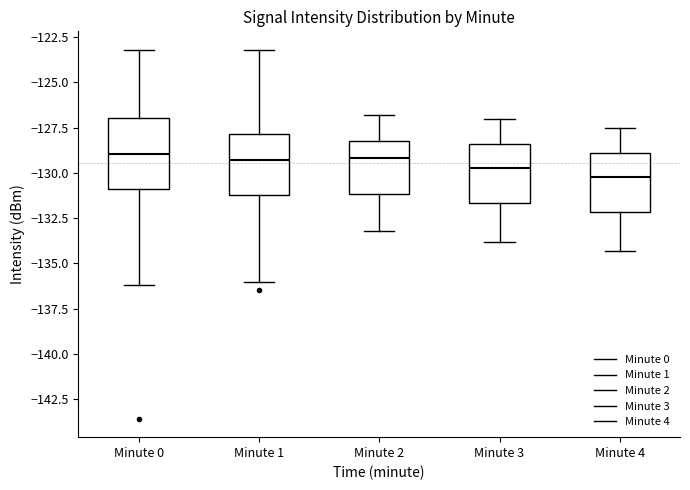

Comparing the boxes themselves (not the whiskers), which one is the tallest?

Minute 0